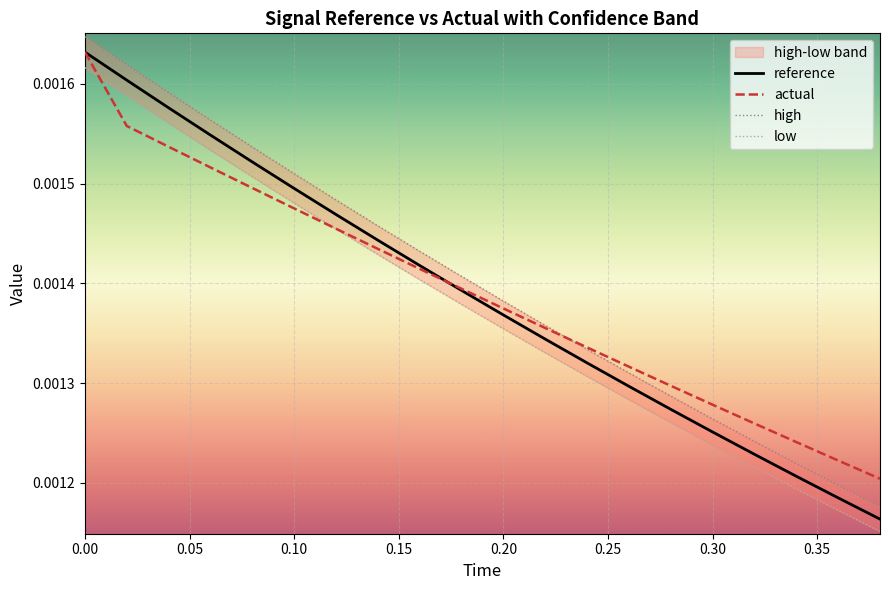

How many intersections are there between actual and high?

1